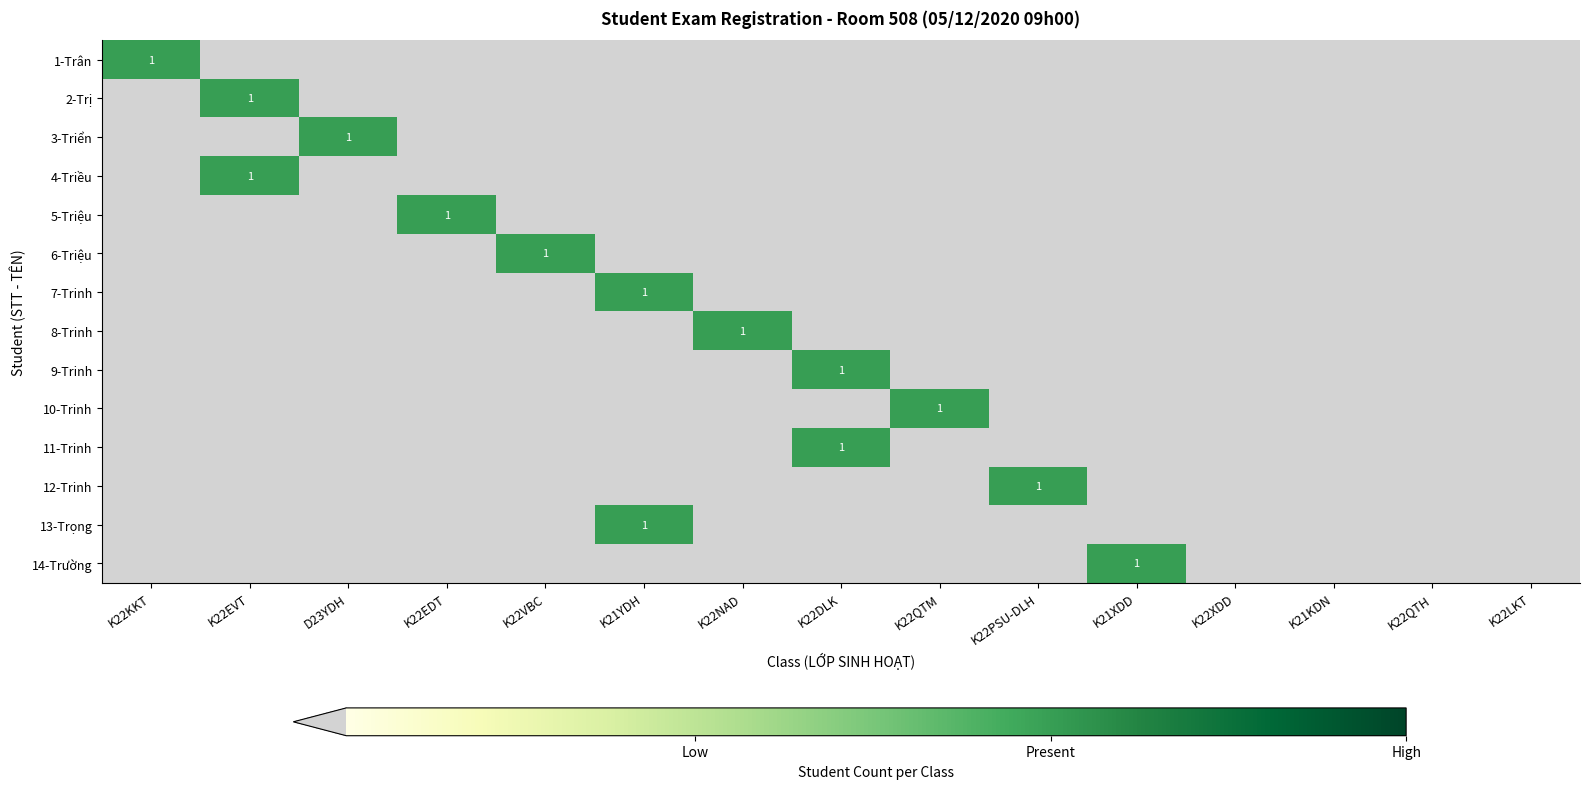

What is the total value across all series at K22EDT?

1